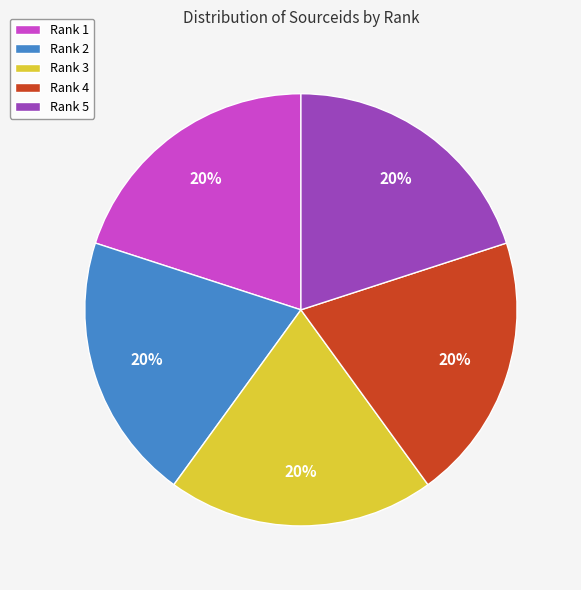

Is the sum of Rank 1 and Rank 3 greater than half?

No